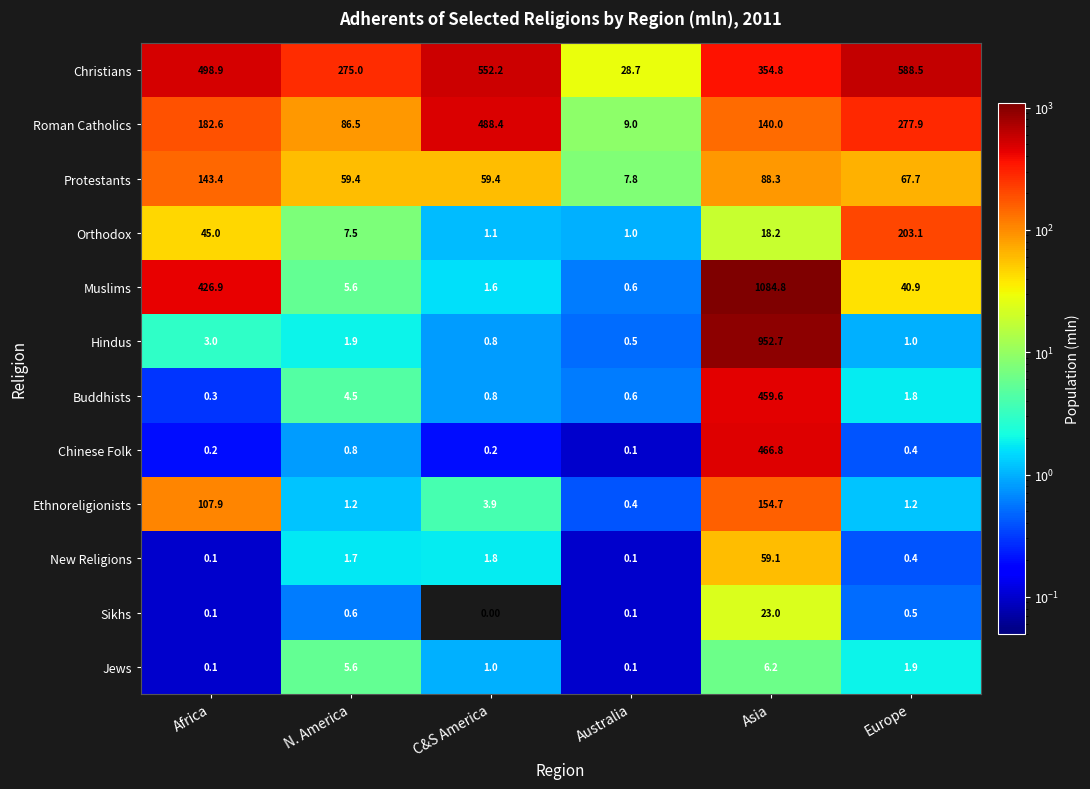

What is the sum of the Christians values at N. America and Australia?

303.7